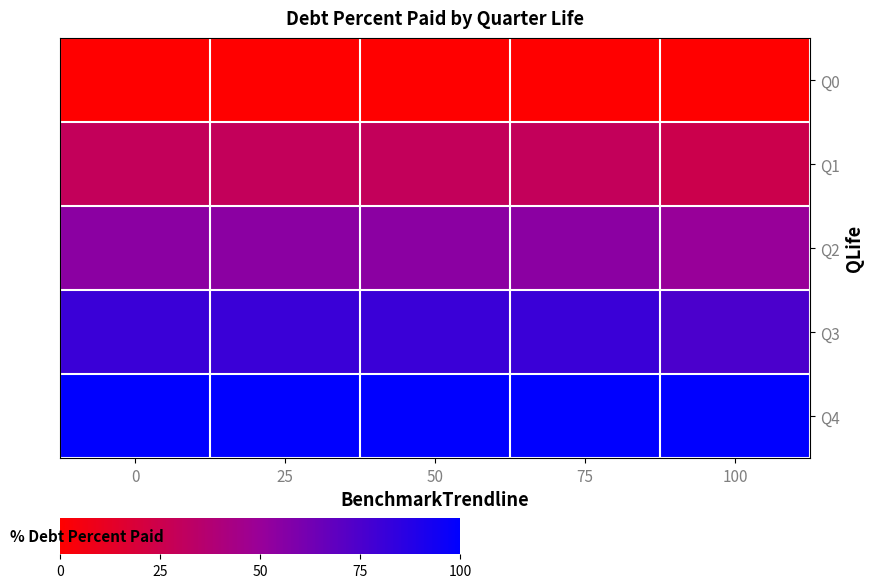

List the series in order of their peak value, highest first.

Q4, Q3, Q2, Q1, Q0